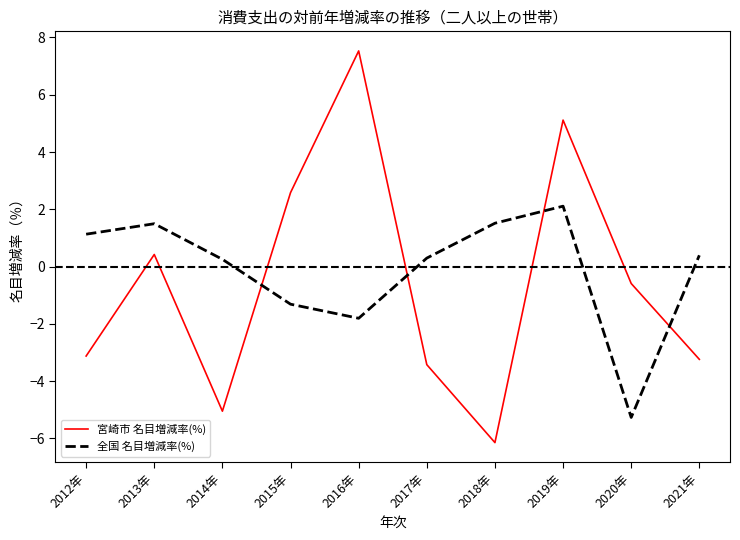

True or false: 全国 名目増減率(%) has a value of 0.3 at 2014年.

True